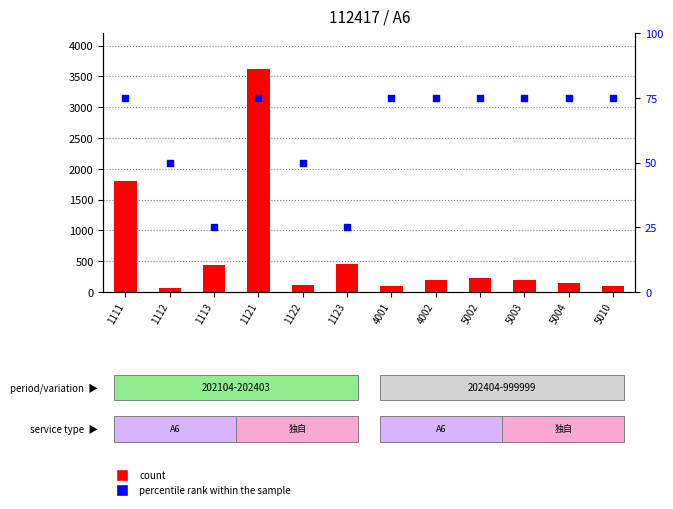

Which series reaches the maximum Y coordinate?

count